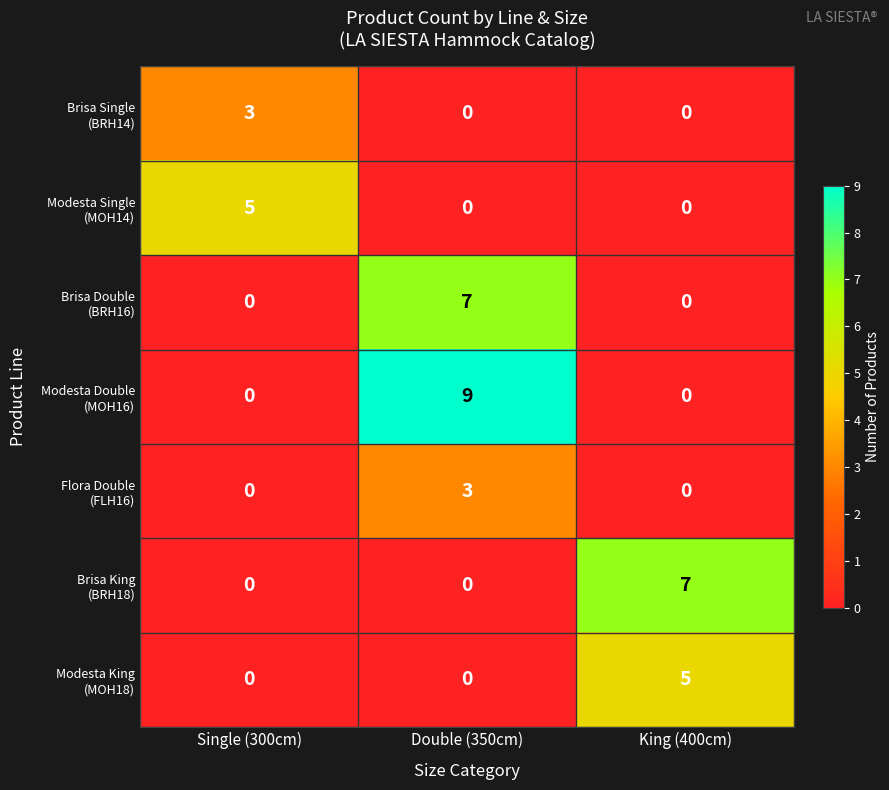

What is the total value across all series at King (400cm)?

12